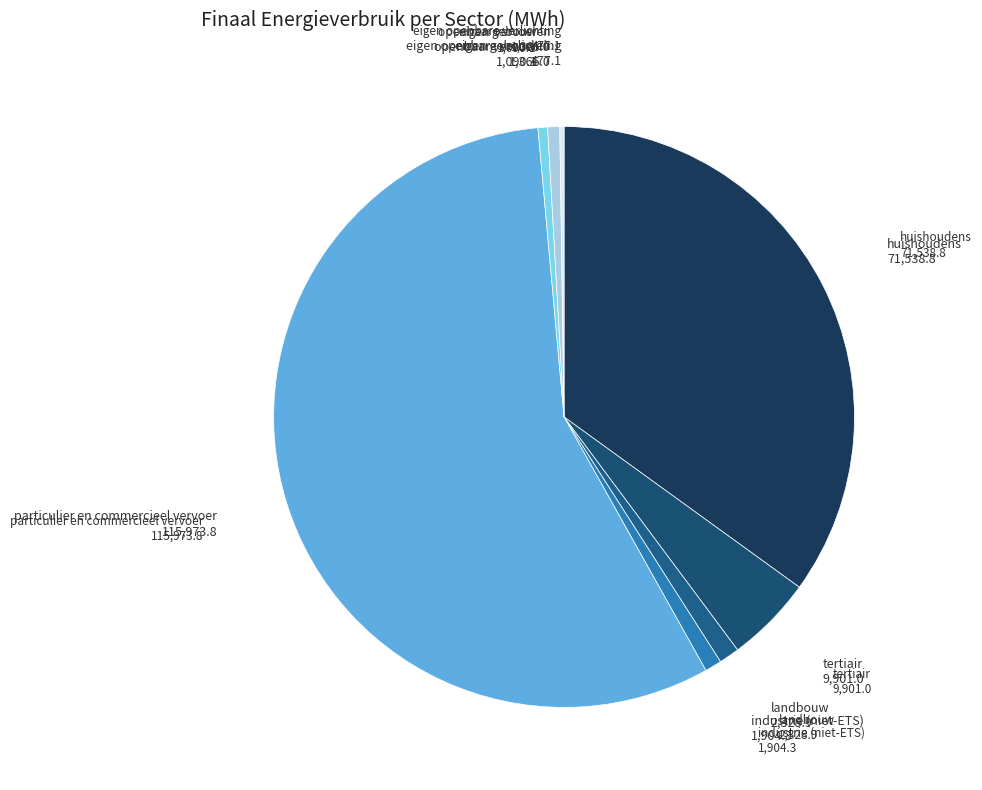

Does any single category account for the majority?

Yes